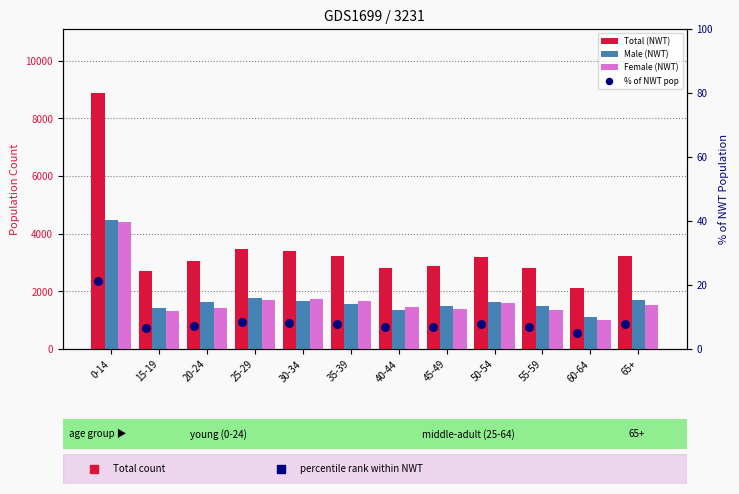

Which series has the largest total across all categories?

Total (NWT)